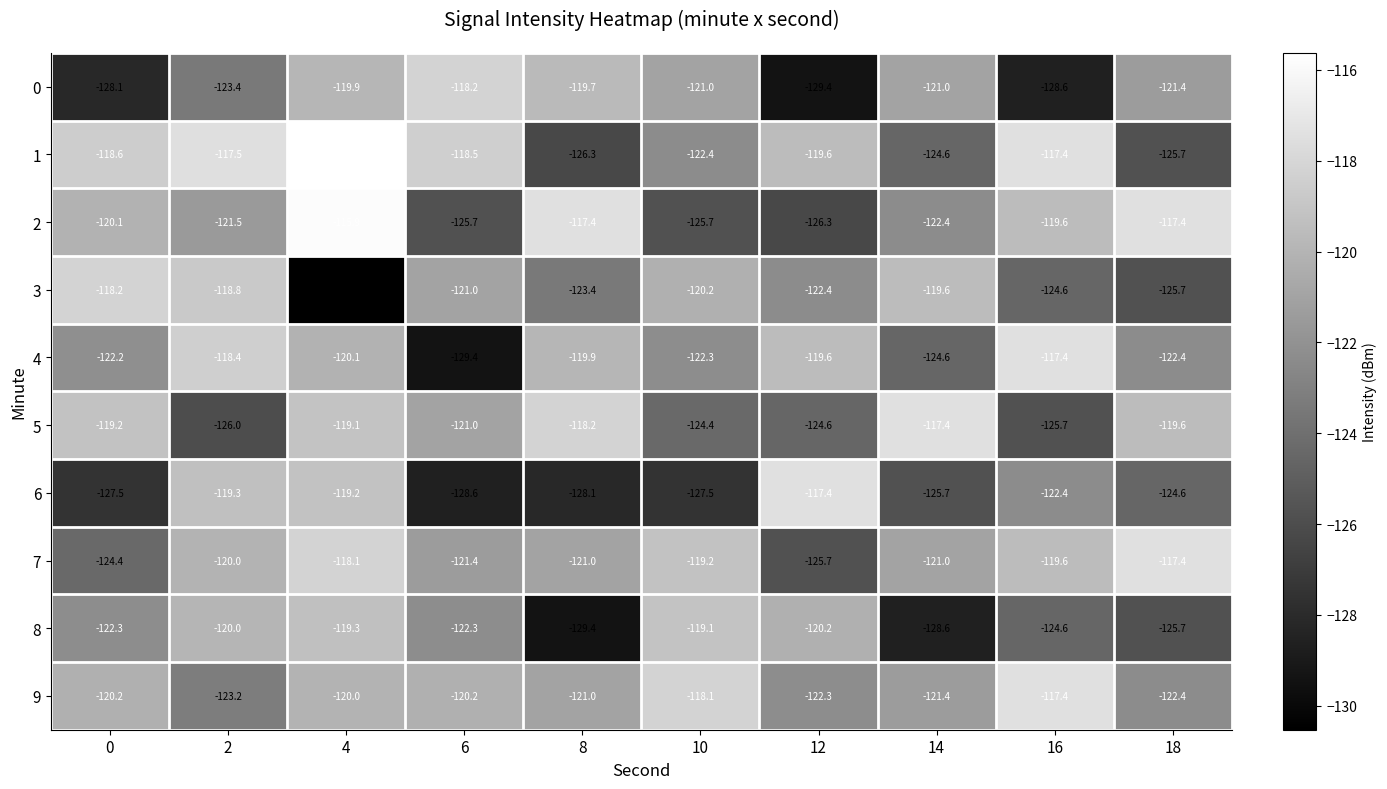

At 0, list the series in order from smallest to largest.

0, 6, 7, 8, 4, 9, 2, 5, 1, 3